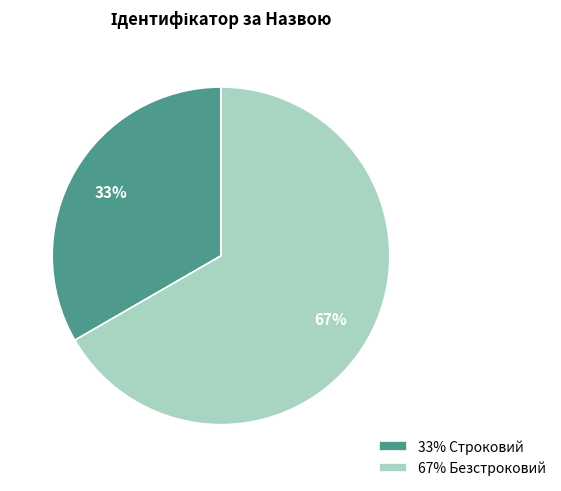

Approximately how many times larger is the value at 67% Безстроковий compared to 33% Строковий?

2.0